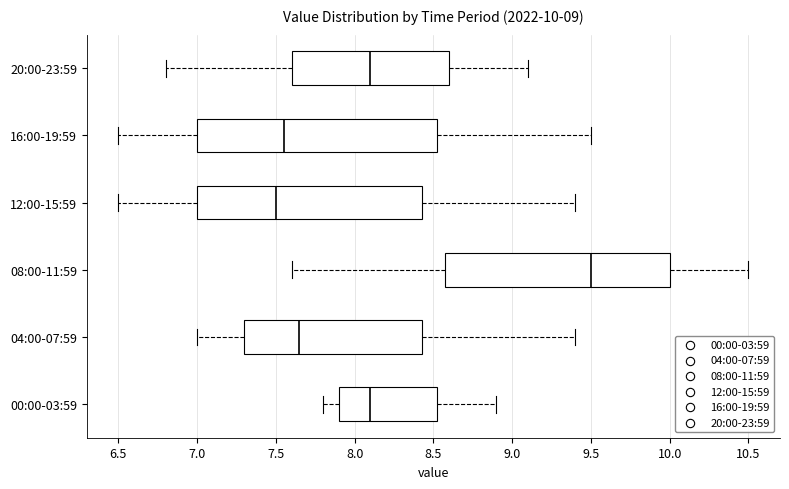

Which box is the widest, from its left edge to its right edge?

16:00-19:59